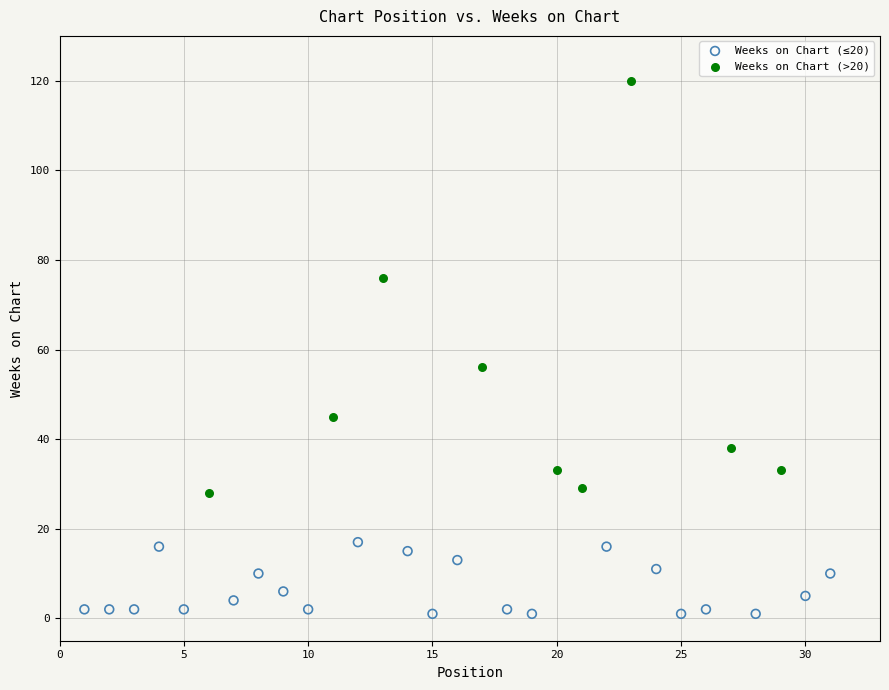

Which series has the largest Y range (max minus min)?

Weeks on Chart (>20)